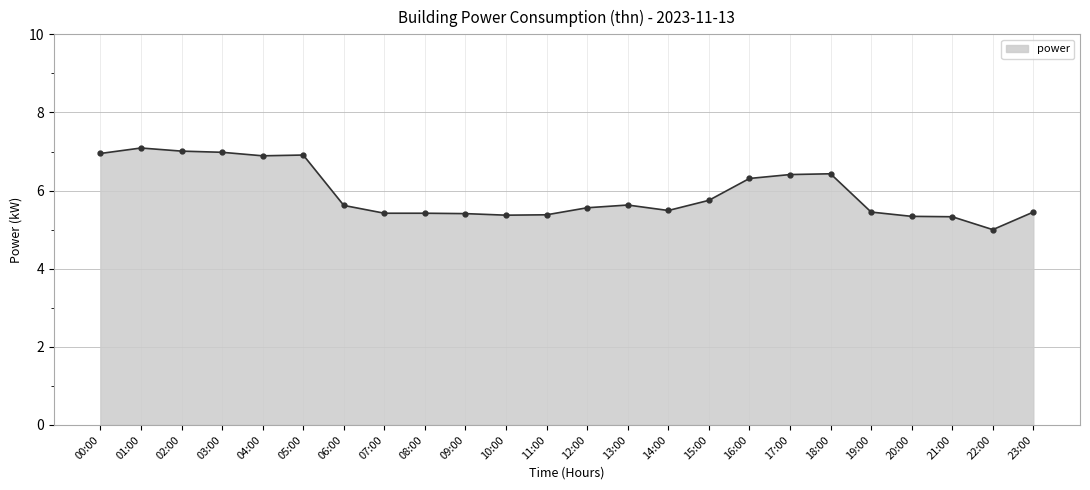

Does the chart display data point markers on the line(s)?

Yes